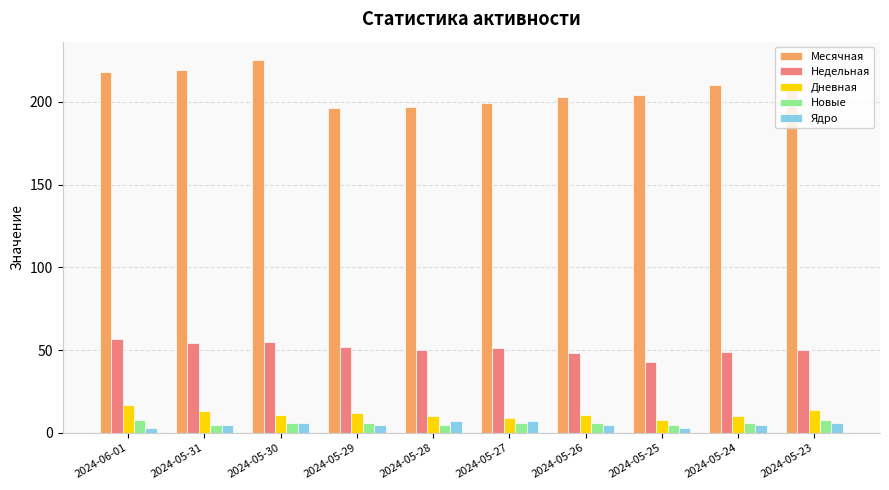

The Недельная series shows 71 at 2024-05-24. True or false?

False